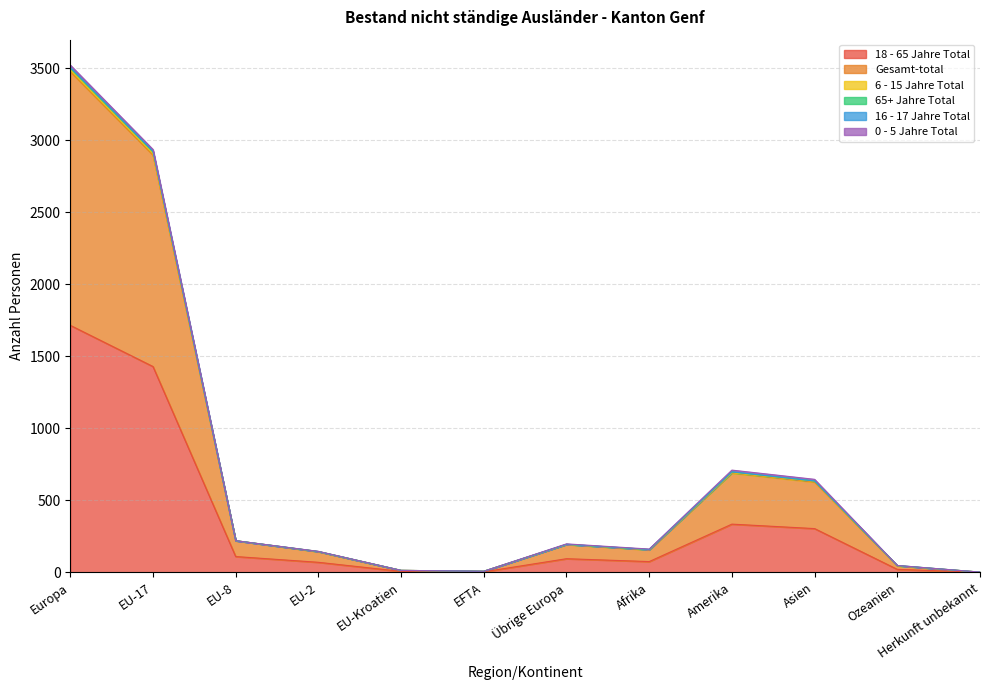

Does the chart have visible grid lines?

Yes